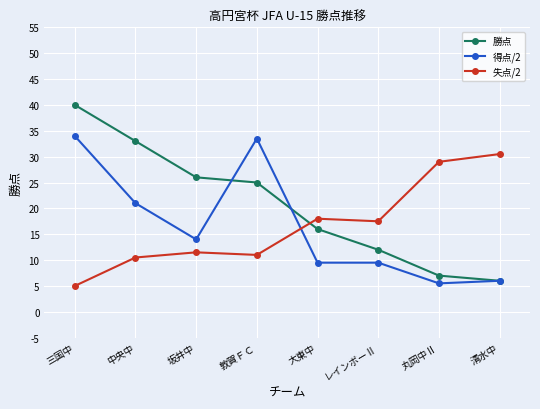

How many data points in 勝点 are less than 25?

4